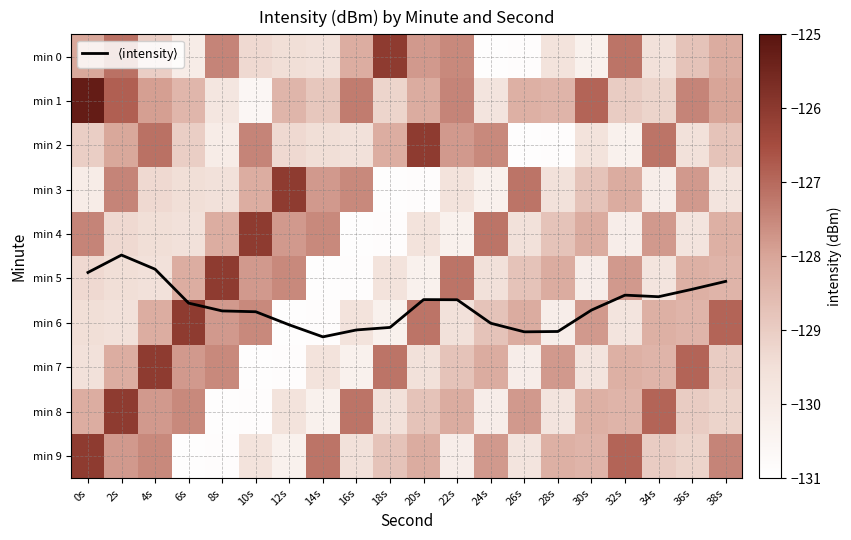

Which series has the largest total across all categories?

$\langle$intensity$\rangle$